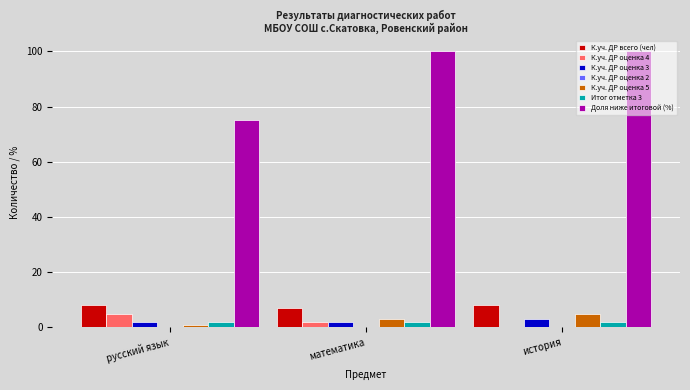

Does the chart contain stacked bars?

No